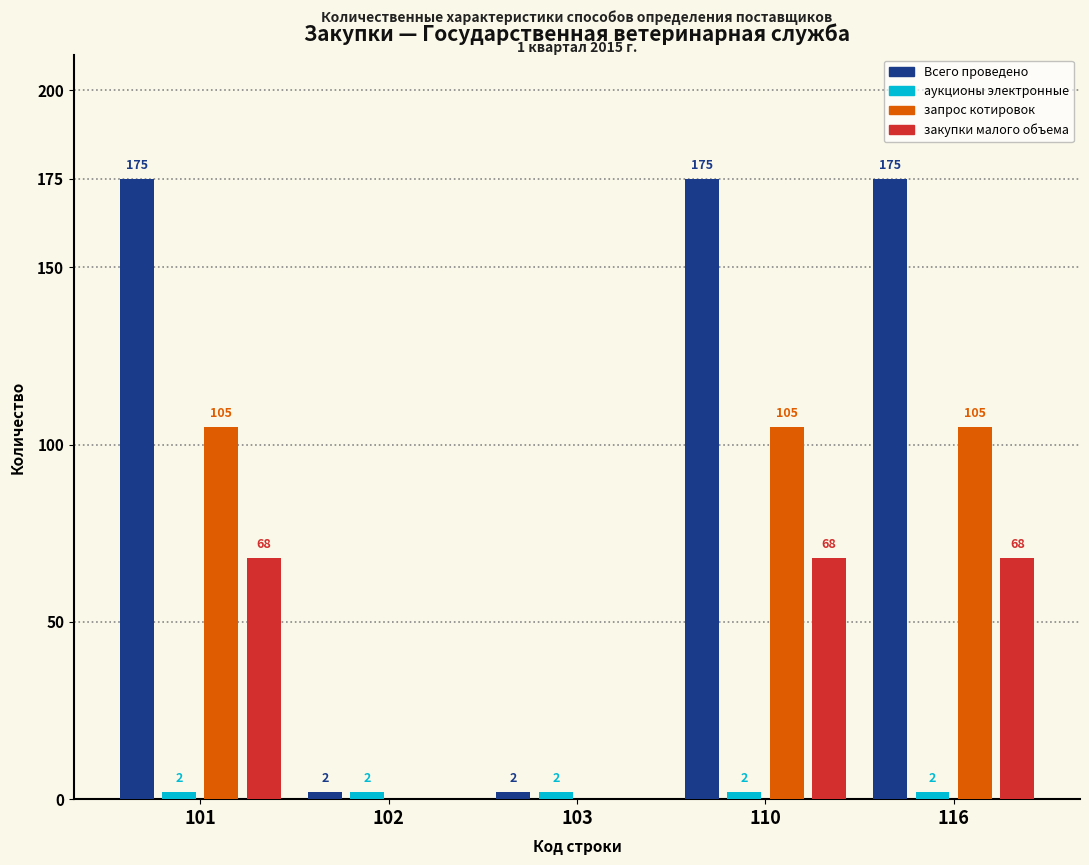

What is the greatest value displayed?

175